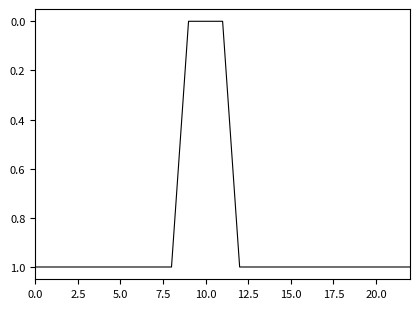

What is the maximum value shown in the chart?

1.0